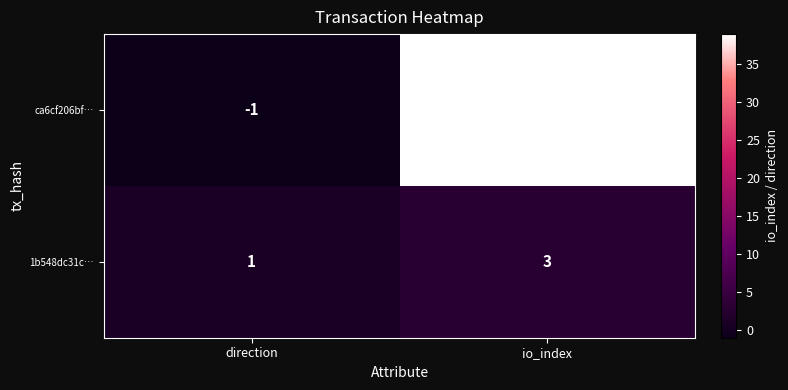

List the series in order of their overall mean, lowest first.

1b548dc31c…, ca6cf206bf…